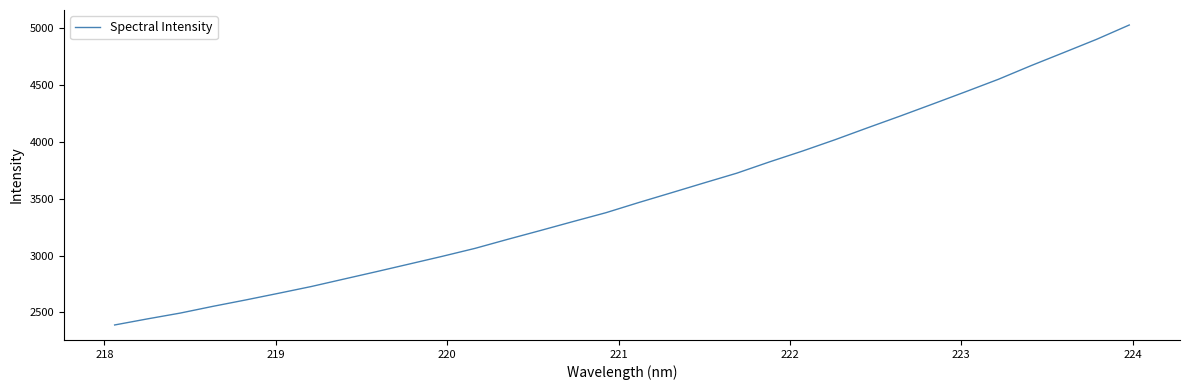

How many distinct data groups are displayed?

1